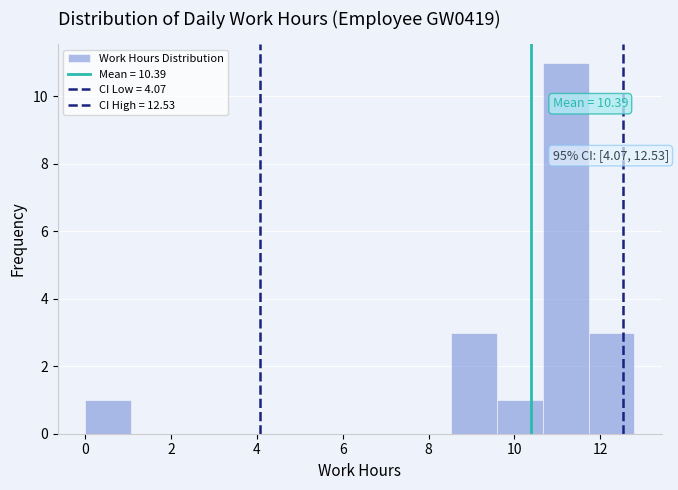

Over which range of the x-axis is the bar tallest?

10.6 to 11.8